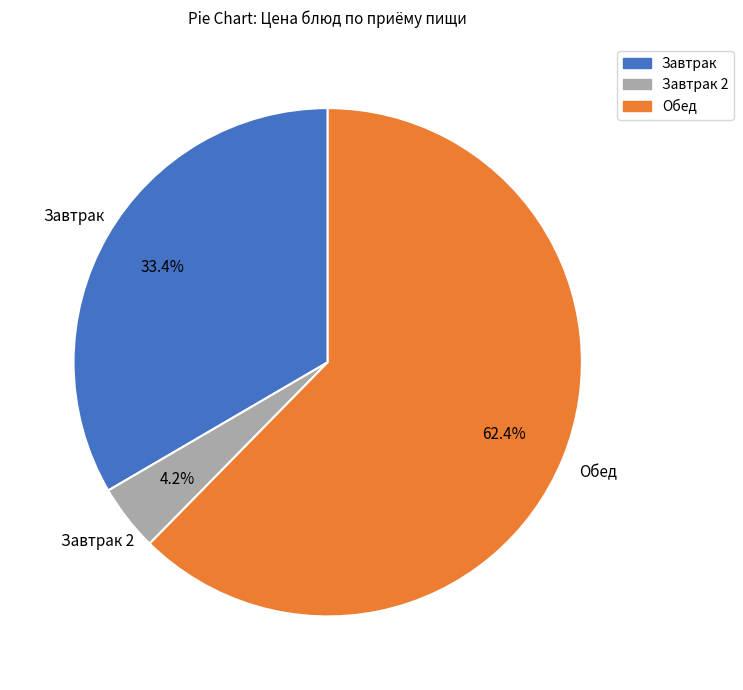

Rank the categories by value from lowest to highest.

Завтрак 2, Завтрак, Обед